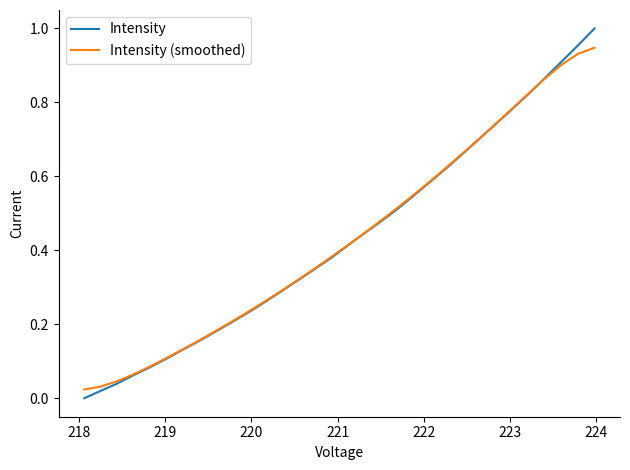

Which series has the largest range (max minus min)?

Intensity